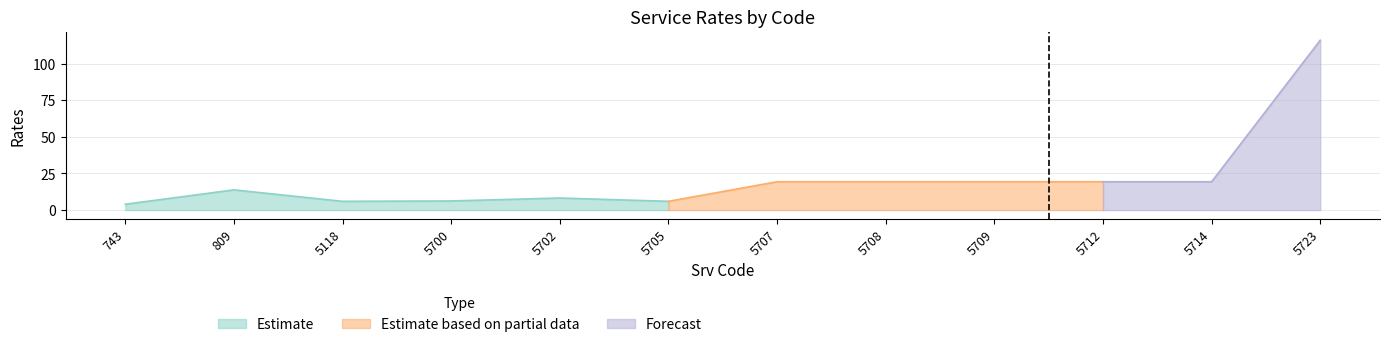

Does the chart display data point markers on the line(s)?

No